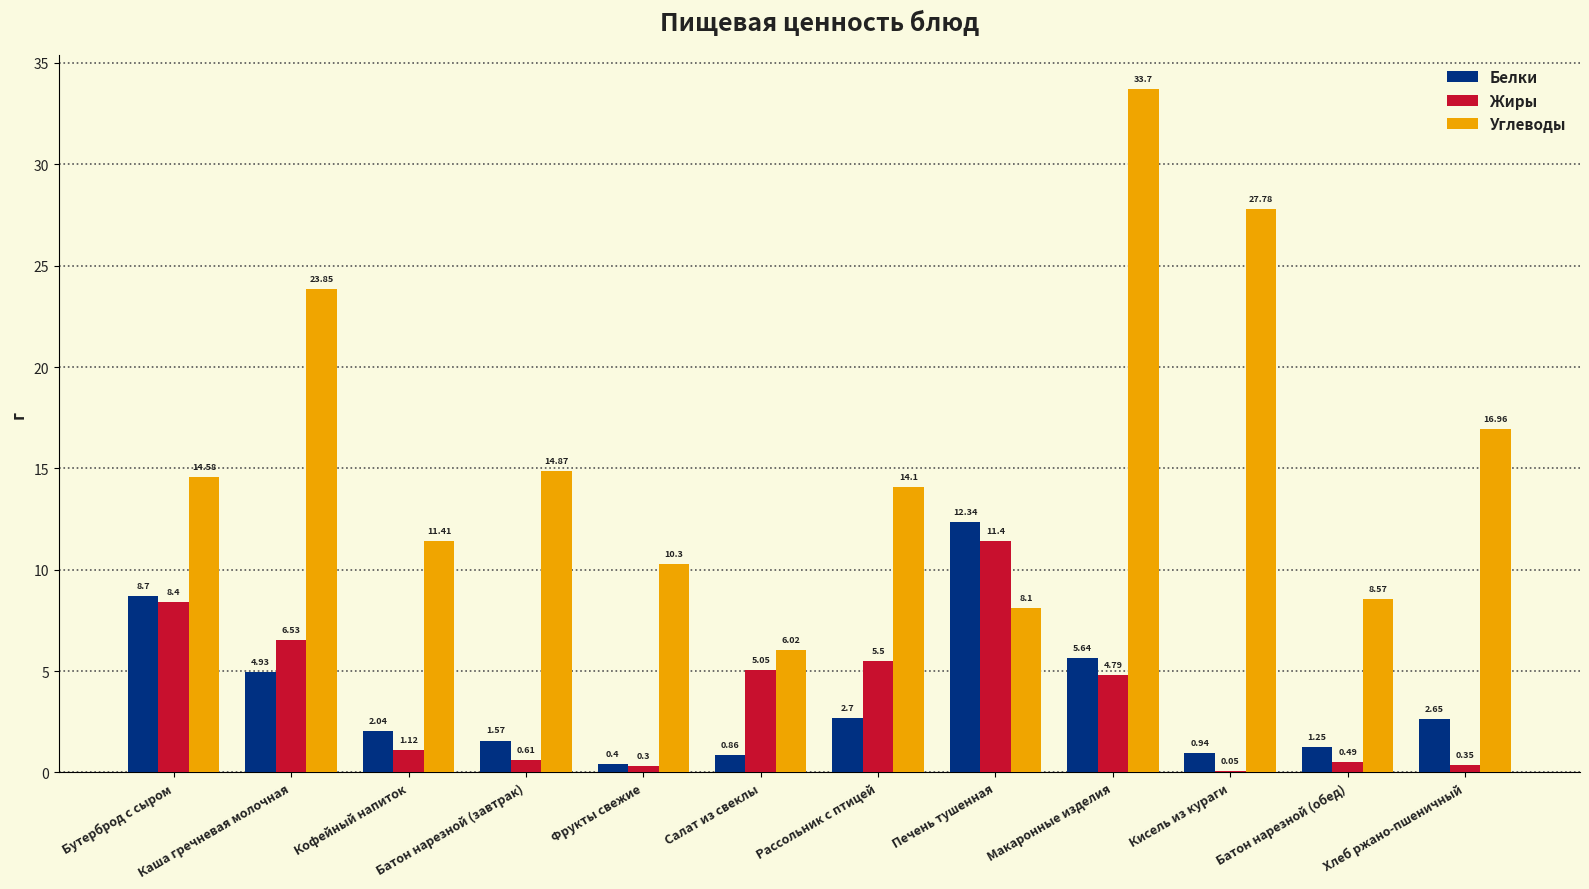

Which series has the largest total across all categories?

Углеводы